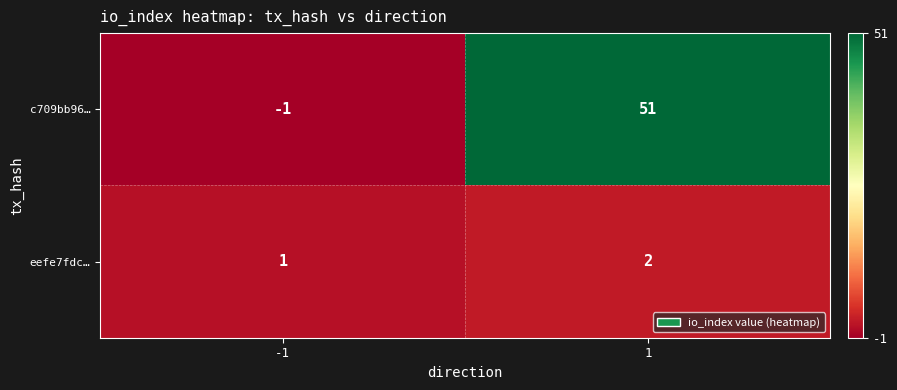

Is it true that eefe7fdc… equals 1 at -1?

True